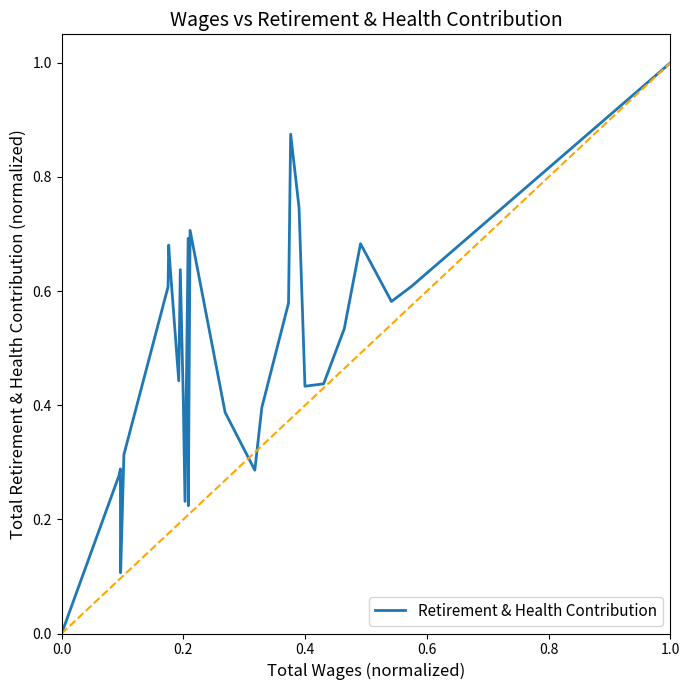

What is the difference between the maximum and minimum values?

1.0